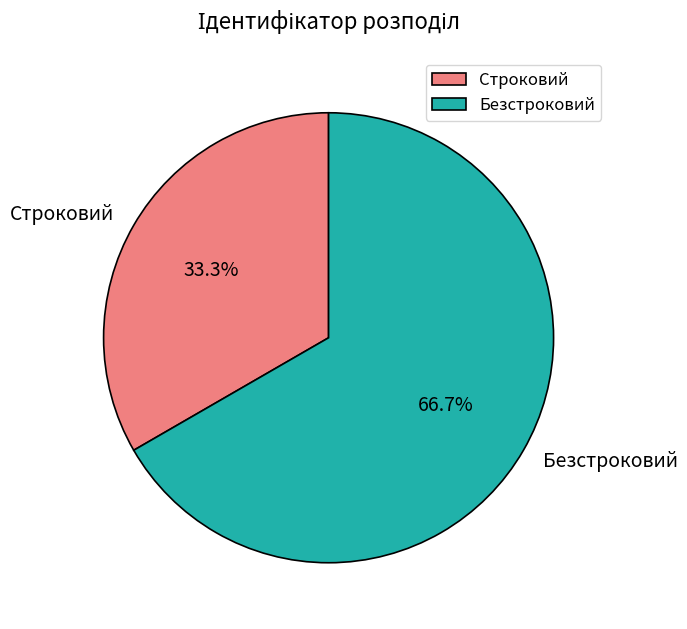

What percentage is the Строковий slice, to the nearest percent?

33%